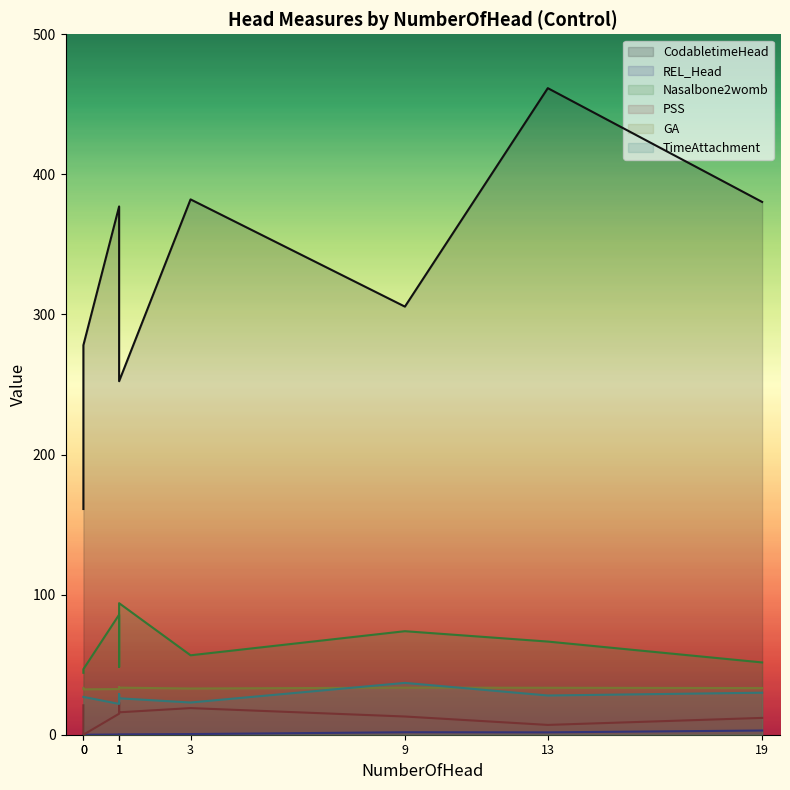

What is the spread (max minus min) of values at 3?

381.7